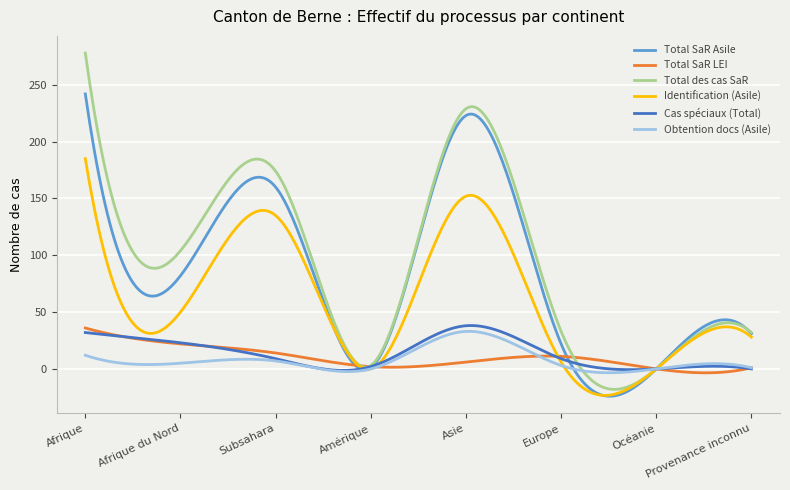

What is the minimum value for Identification (Asile)?

-23.3